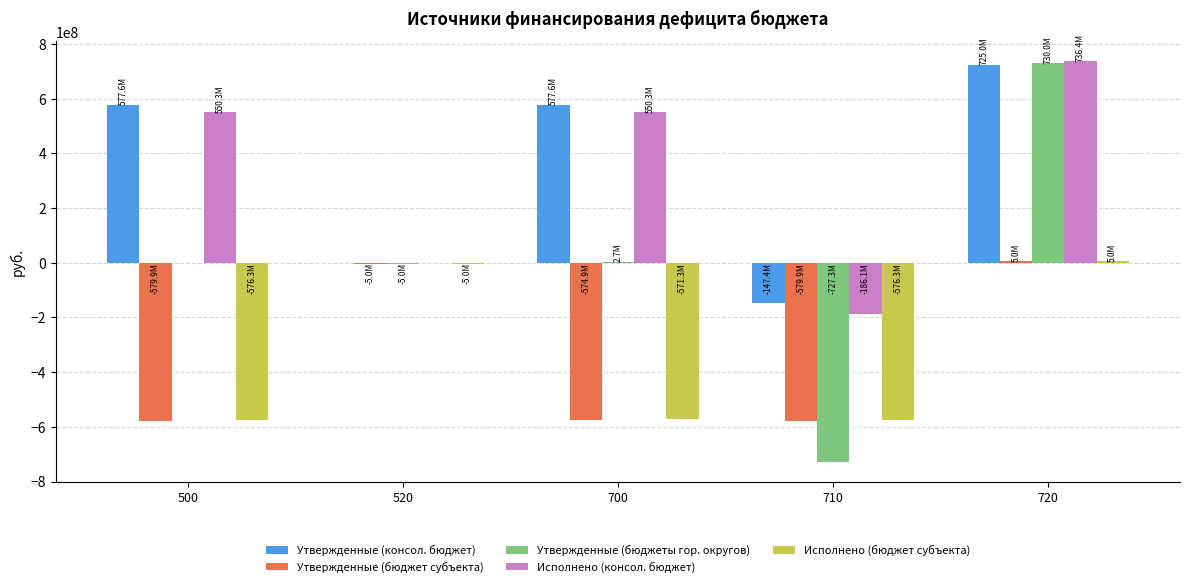

What is the spread (max minus min) of values at 520?

5000000.0